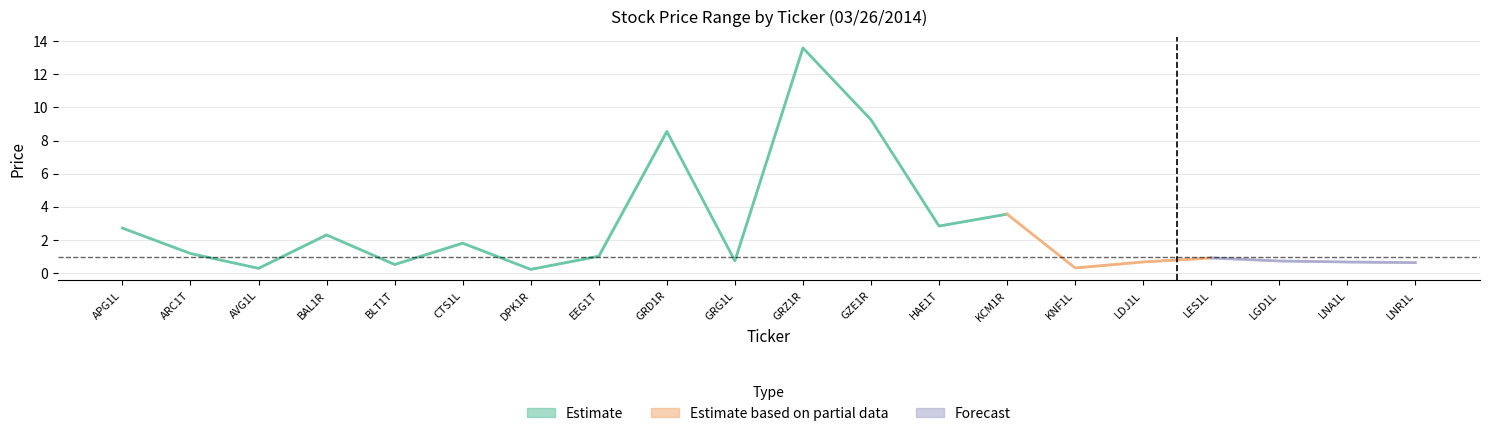

True or false: close has a value of 5.7 at KCM1R.

False